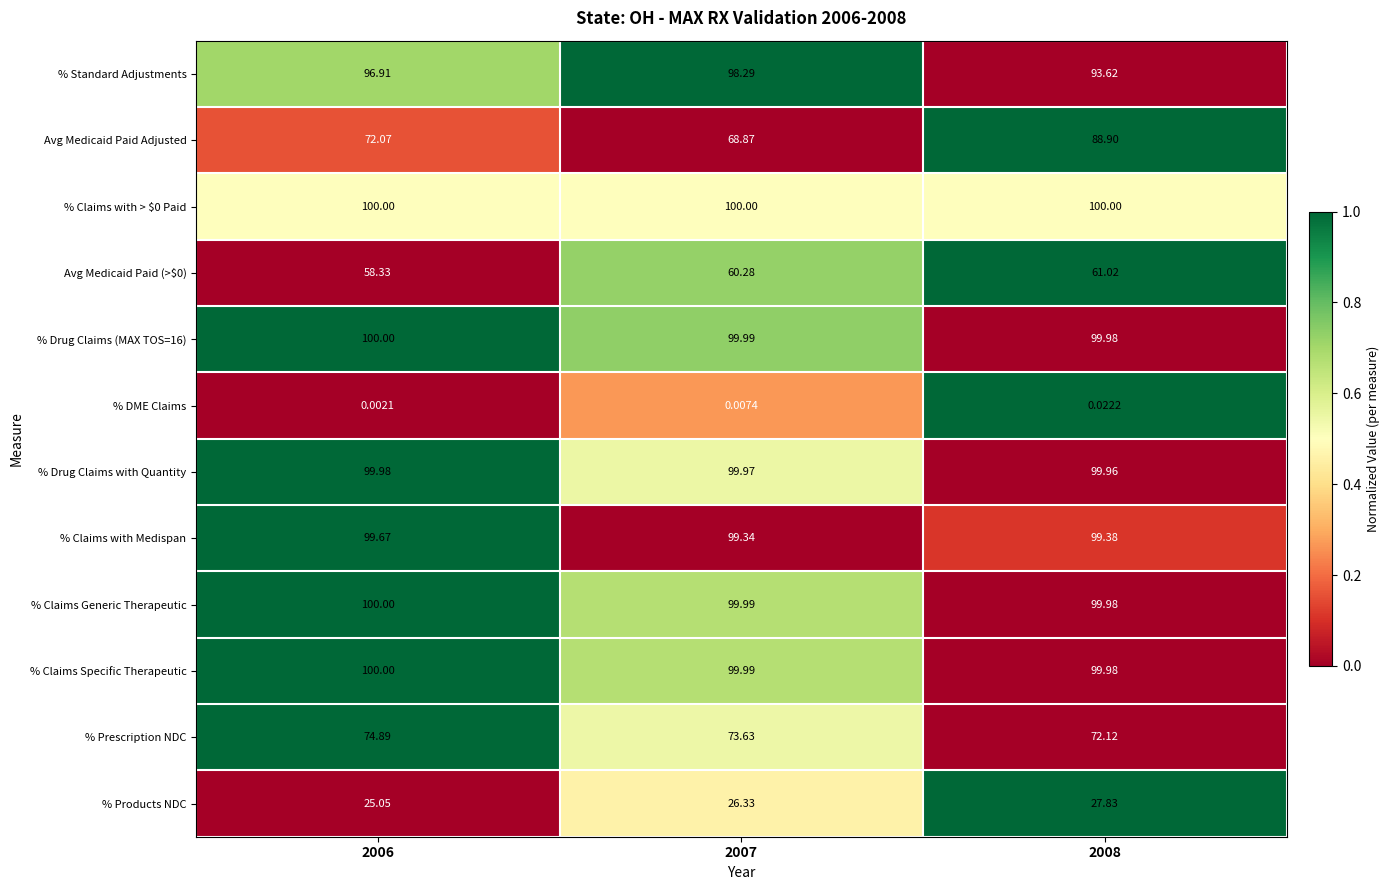

Which series changed the most between 2006 and 2008?

Avg Medicaid Paid Adjusted